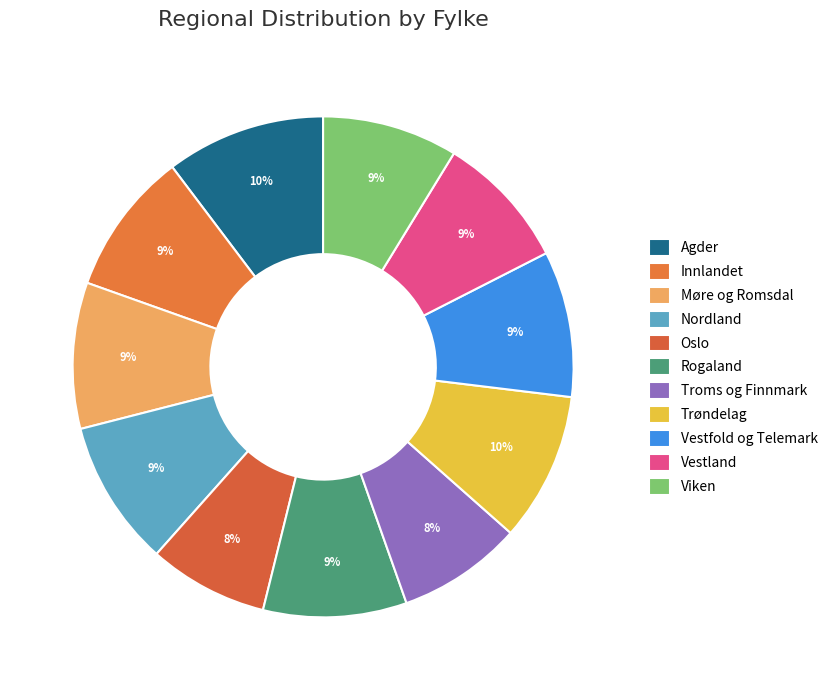

Does Viken represent more than half of the total?

No